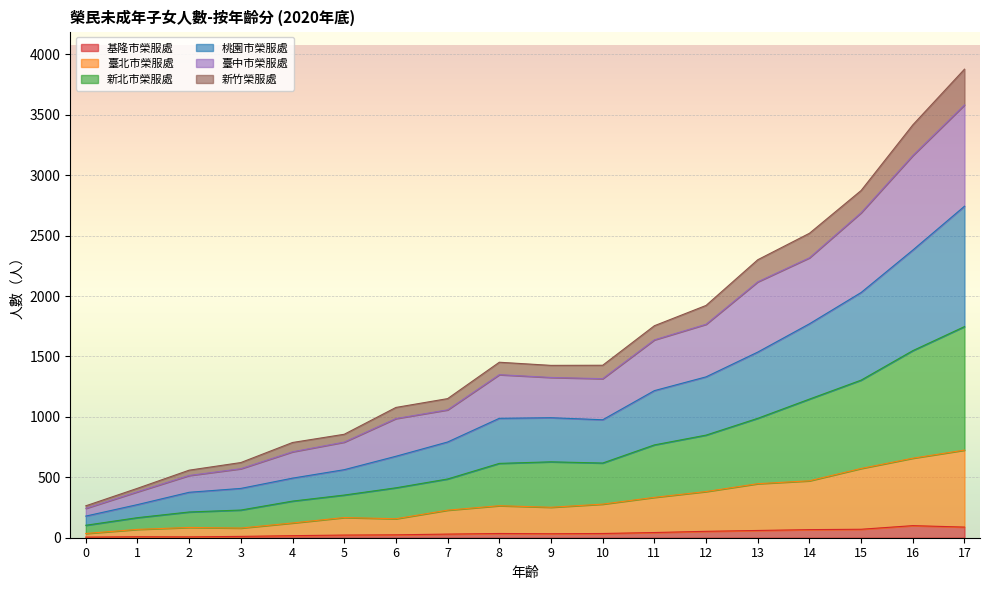

Which category has the highest value across all series?

17